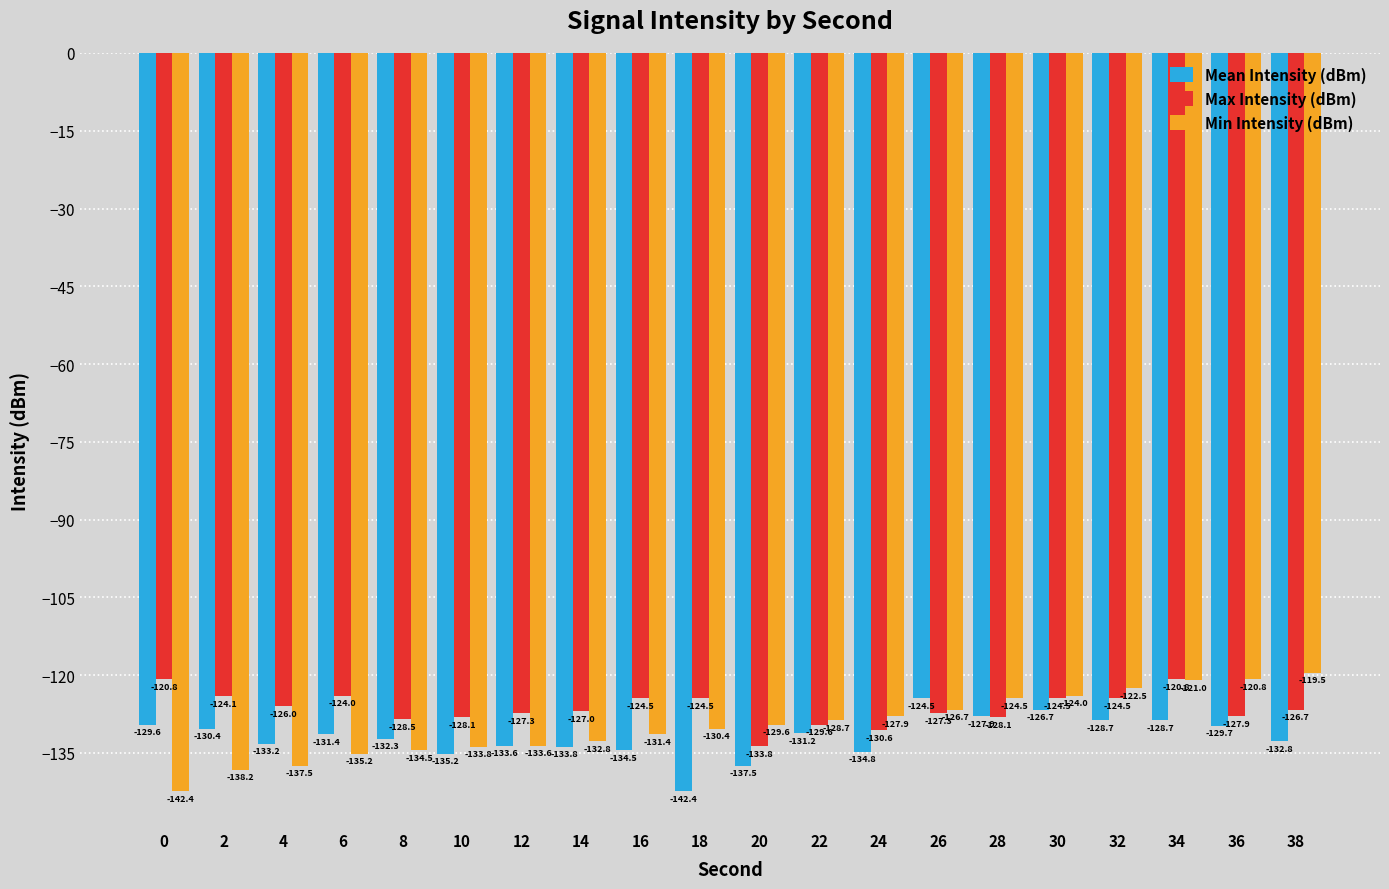

Which series has the largest range (max minus min)?

Min Intensity (dBm)